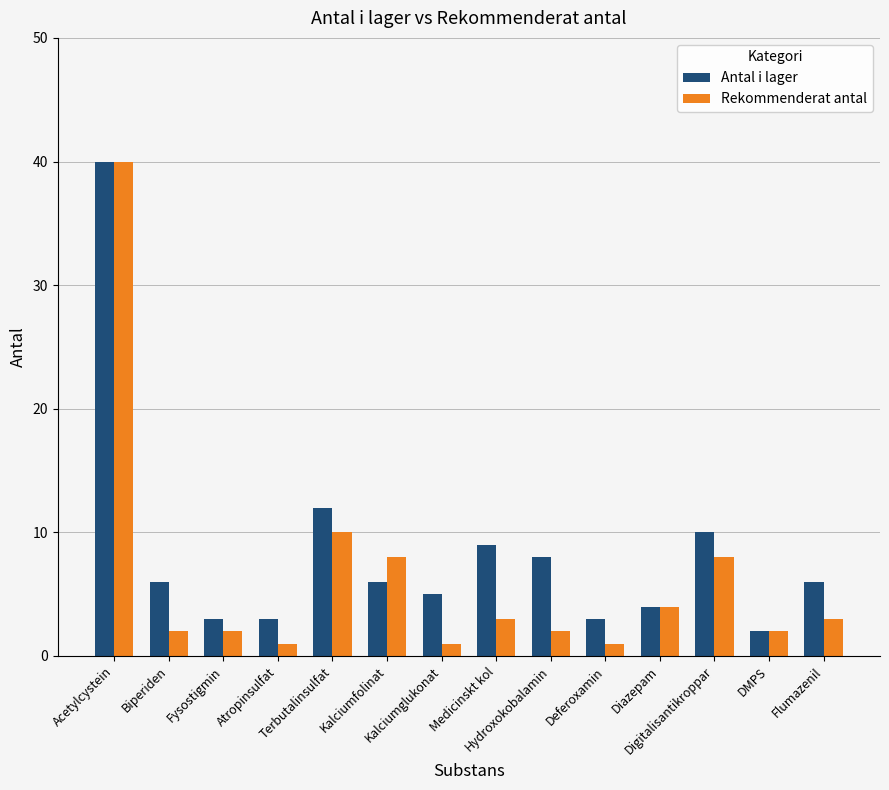

What is the spread (max minus min) of values at Digitalisantikroppar?

2